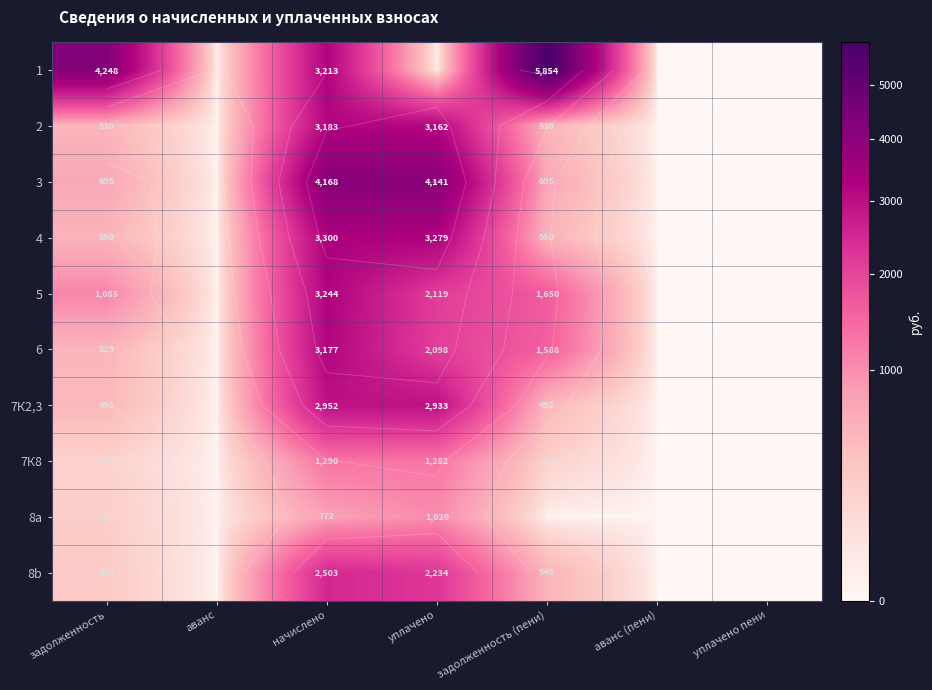

At задолженность, list the series in order from largest to smallest.

1, 5, 3, 4, 2, 6, 7К2,3, 8b, 8a, 7К8